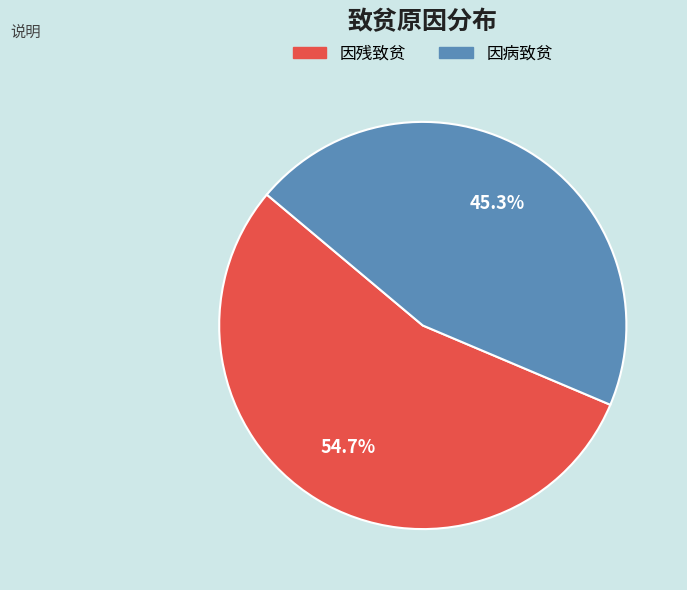

To the nearest percent, what is the combined percentage of 因残致贫 and 因病致贫?

100%